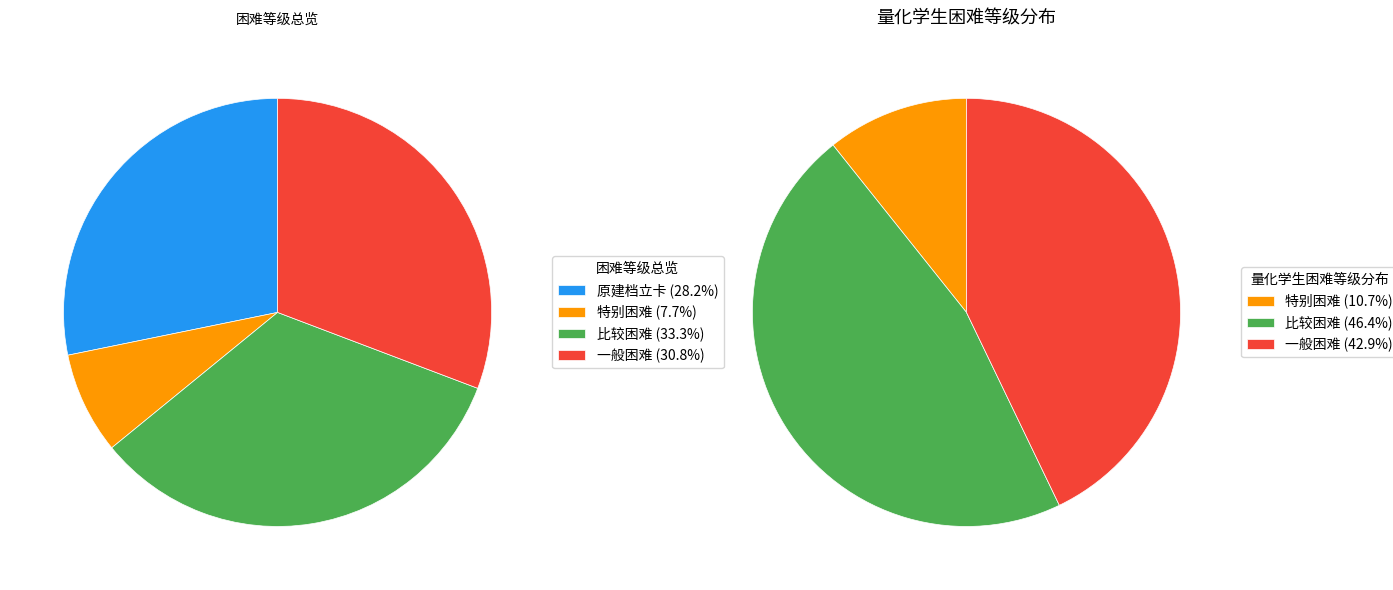

How much of the chart is everything except 特别困难?

92.3%